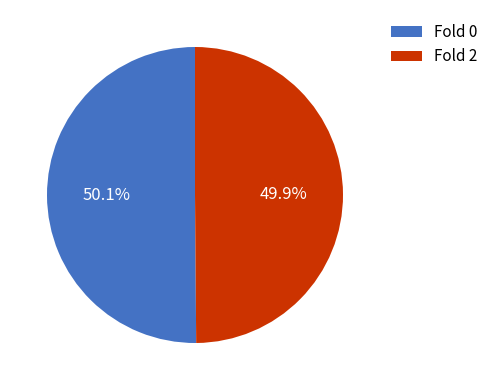

Is there a majority slice in this chart?

Yes